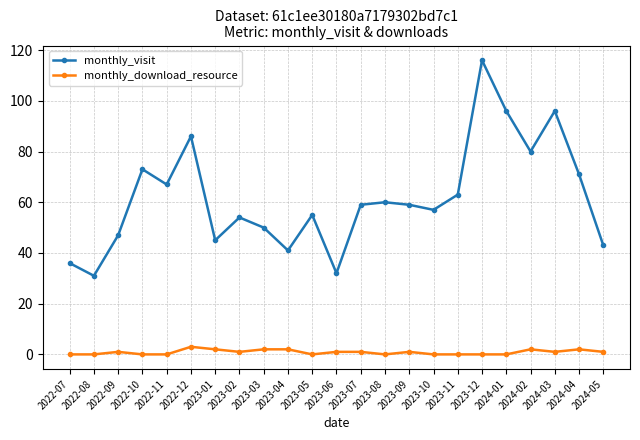

At which label does monthly_visit first exceed 59?

2022-10